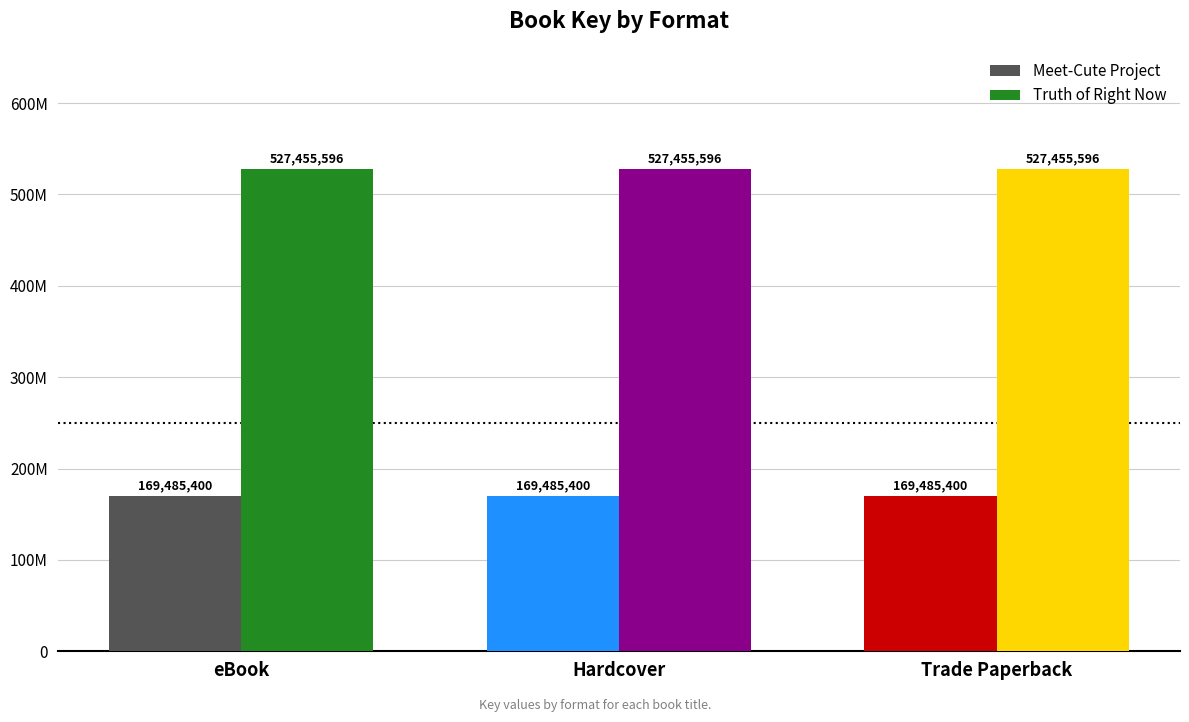

What is the minimum value shown in the chart?

169485400